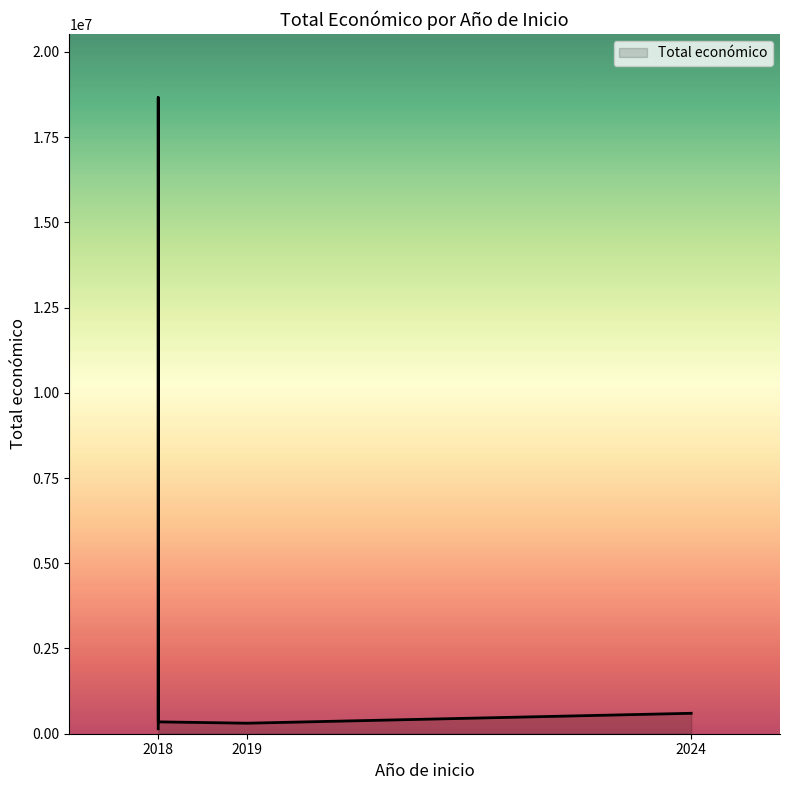

How many points are lower than both their immediate neighbors (excluding endpoints)?

1